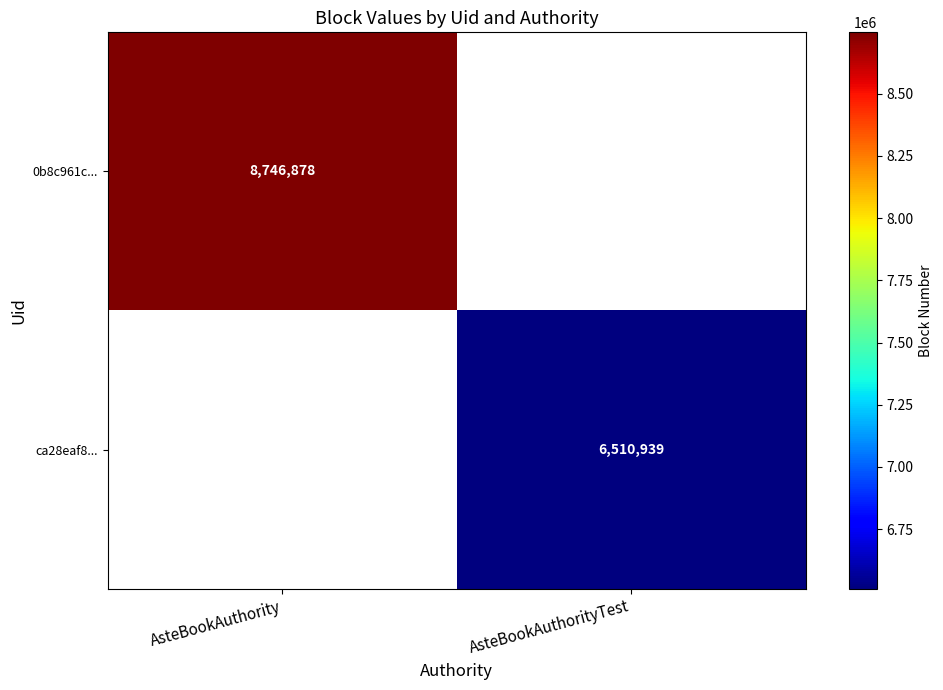

The value of ca28eaf8... at AsteBookAuthorityTest is 9747427.3. True or false?

False